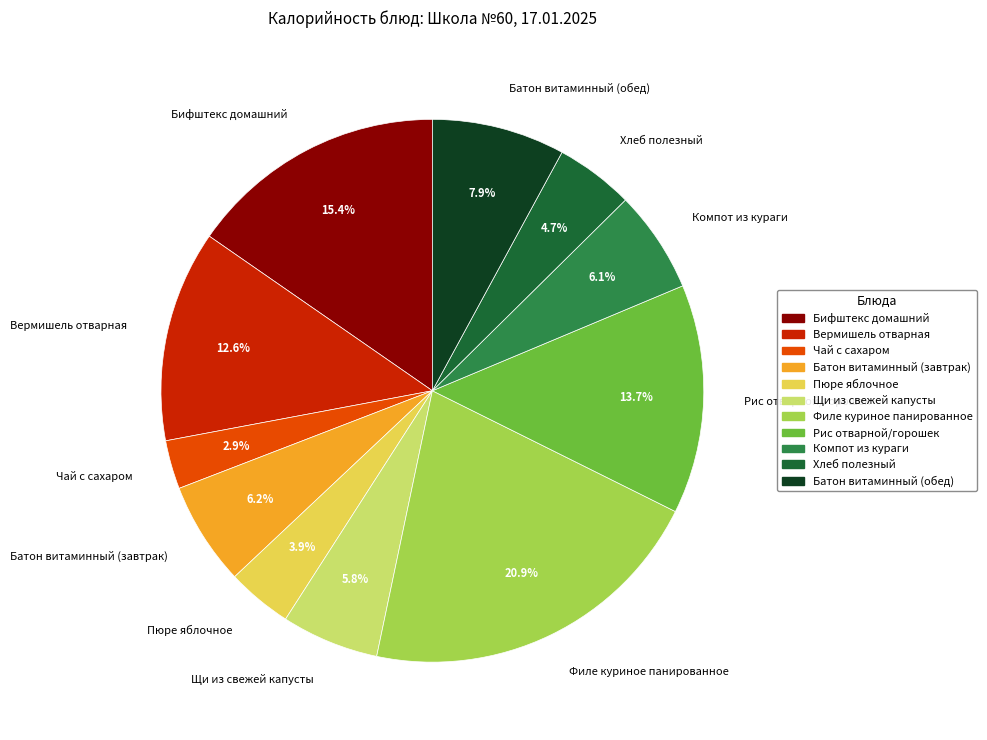

Do Вермишель отварная and Щи из свежей капусты together represent more than half of the pie?

No